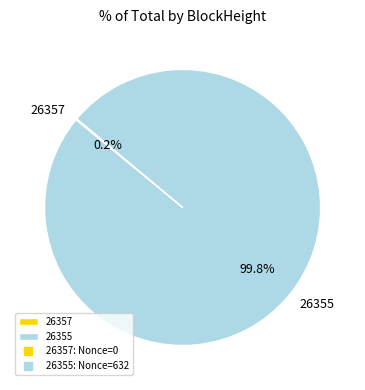

Which slice is the largest?

26355